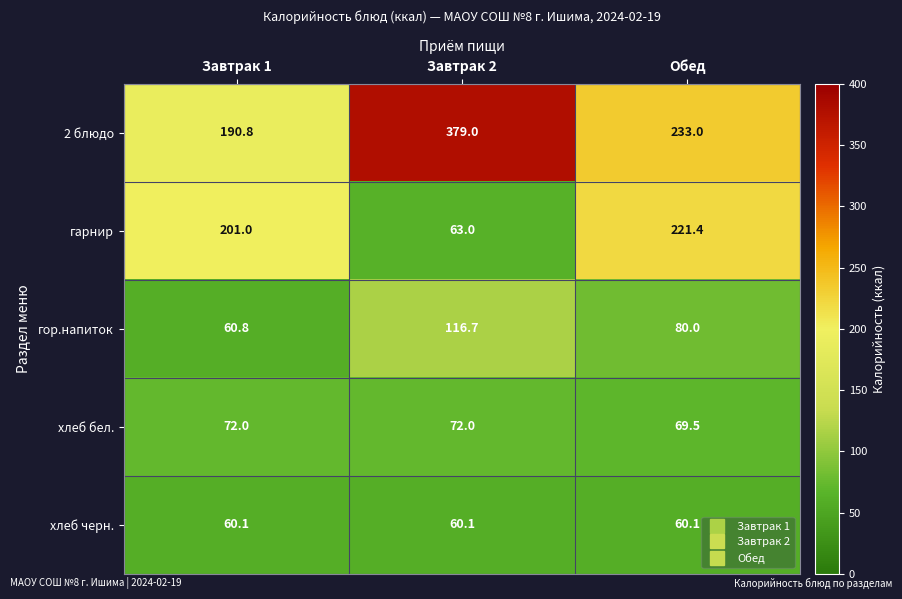

Rank the series by their maximum value, from lowest to highest.

хлеб черн., хлеб бел., гор.напиток, гарнир, 2 блюдо